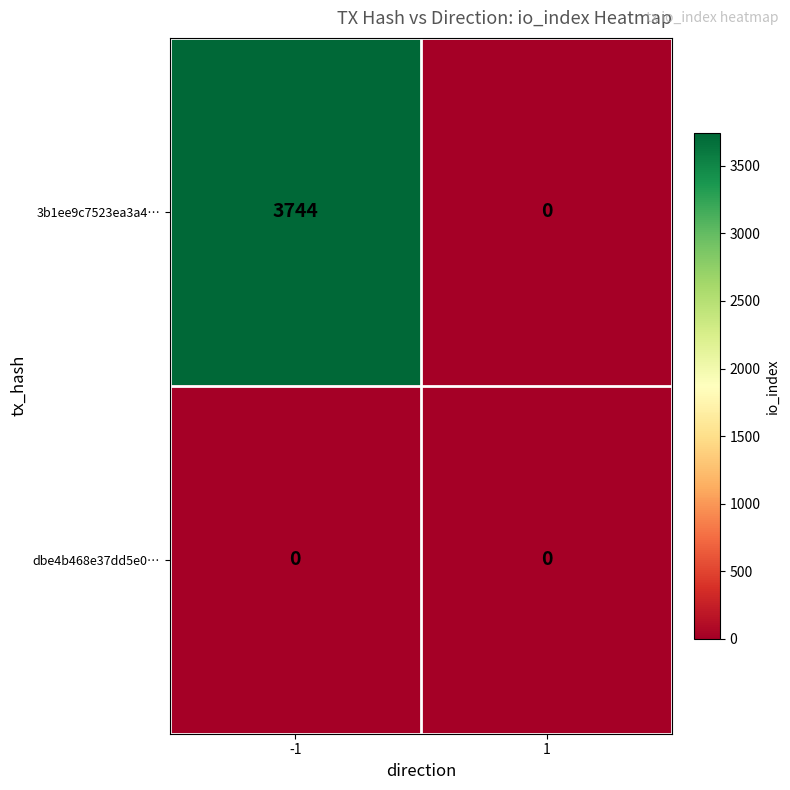

Reading right to left, what are all the values shown in this chart?

3b1ee9c7523ea3a4…: 0	3744
dbe4b468e37dd5e0…: 0	0